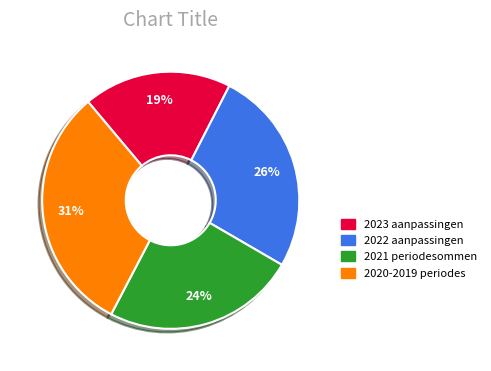

To the nearest percent, what is the average slice percentage?

25%